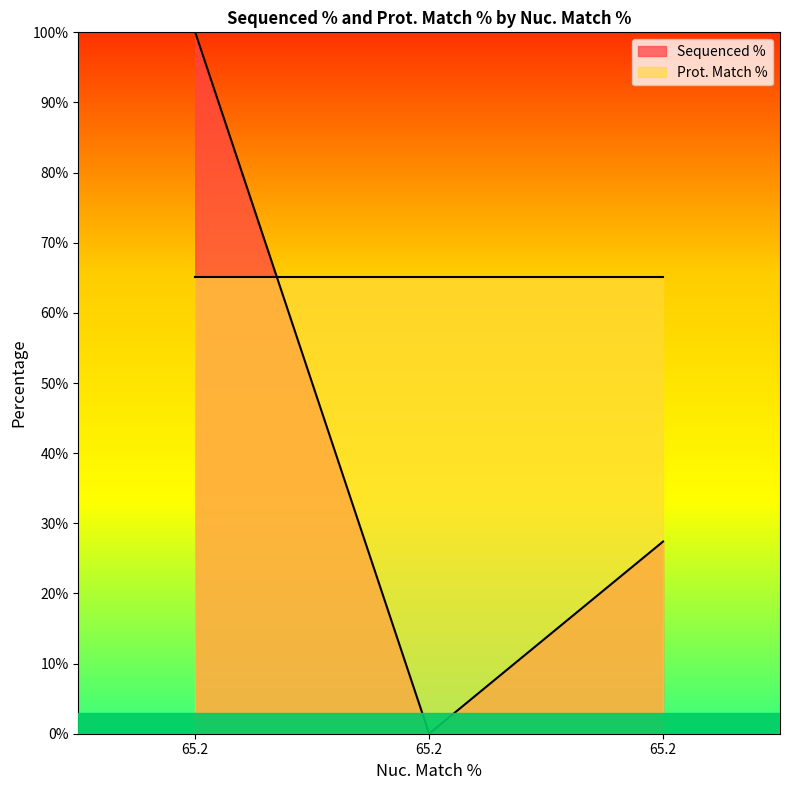

List the labels in order of value, smallest first.

65.2, 65.2, 65.2